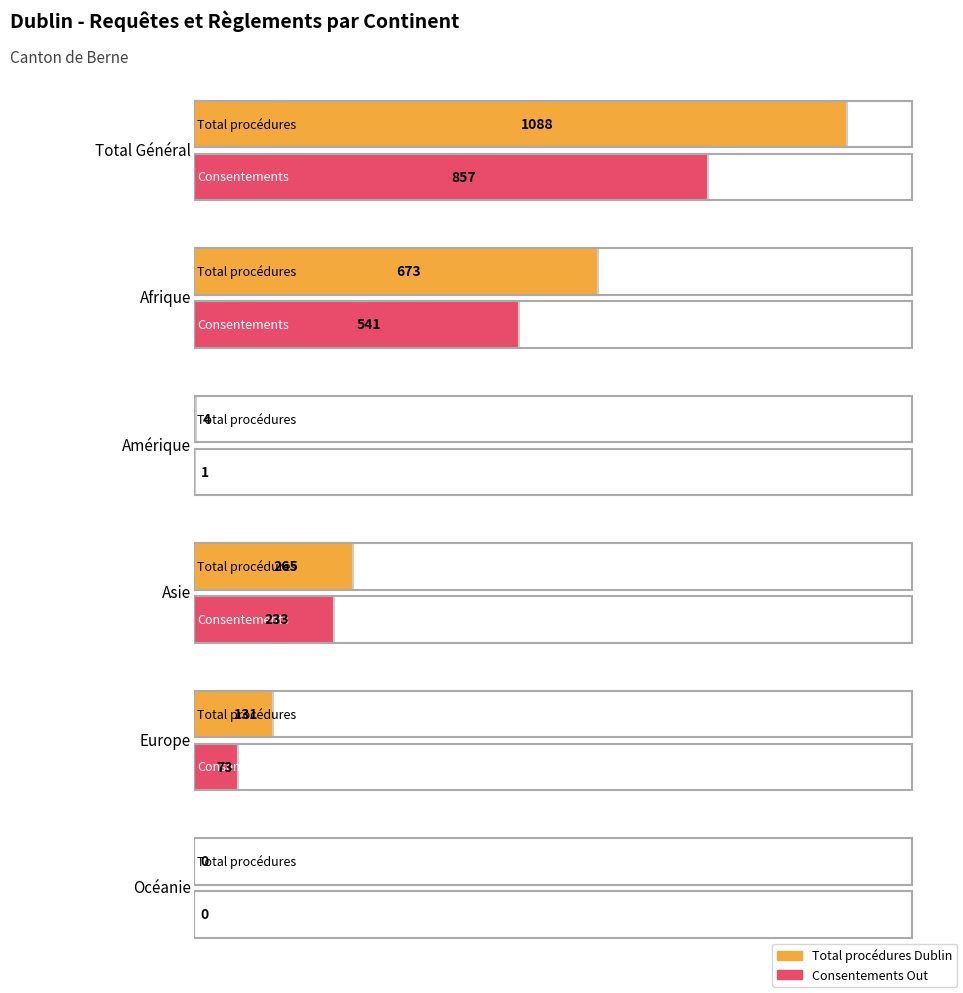

What is the average value of the Total procédures Dublin series?

360